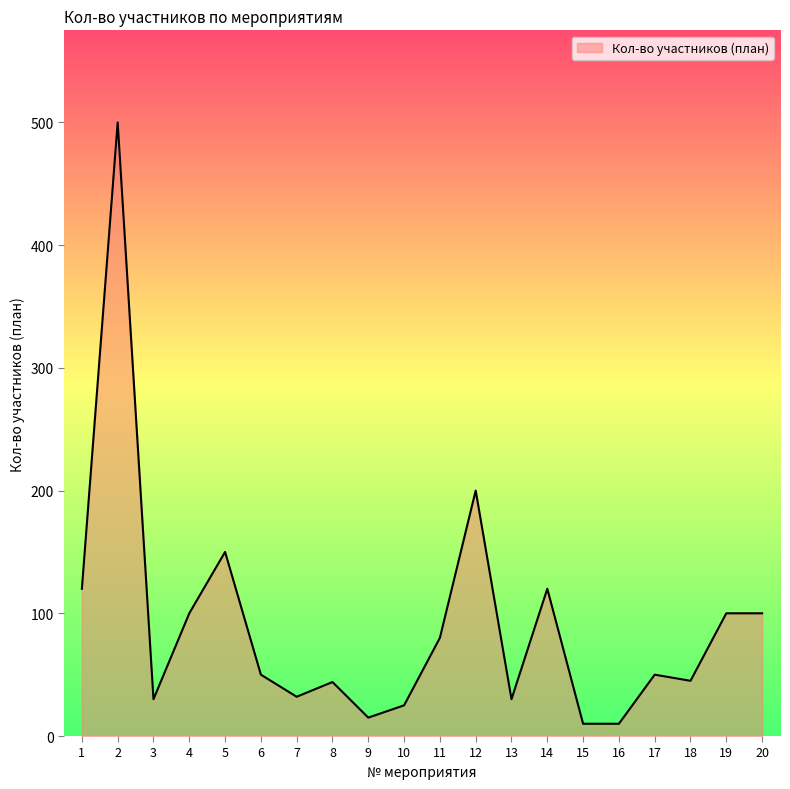

What is the greatest value displayed?

500